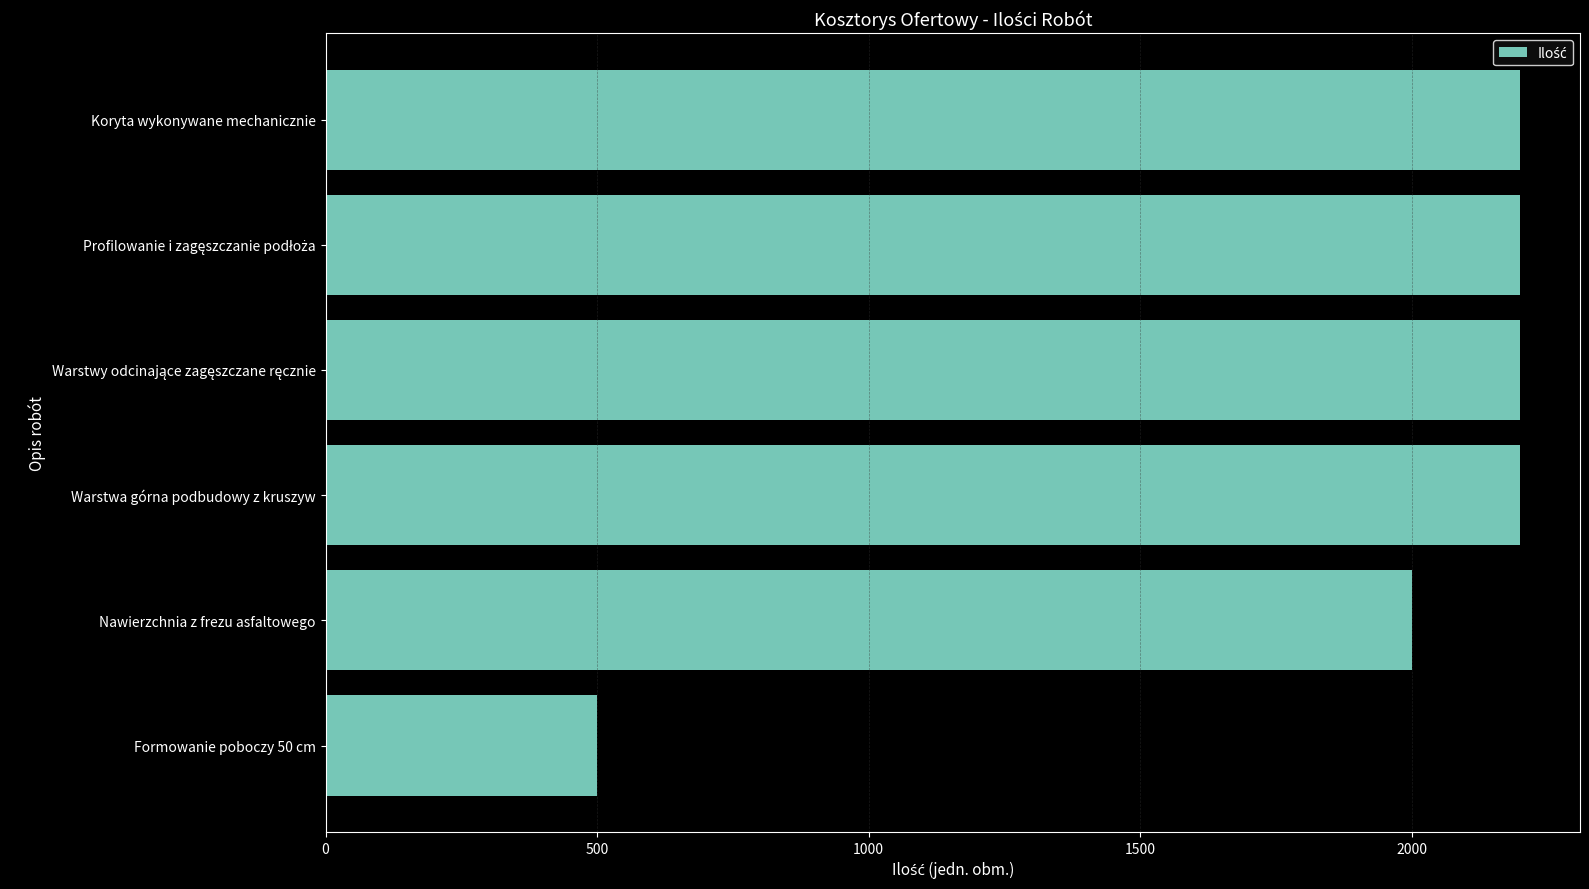

What is the change in value from Warstwa górna podbudowy z kruszyw to Formowanie poboczy 50 cm?

-1700